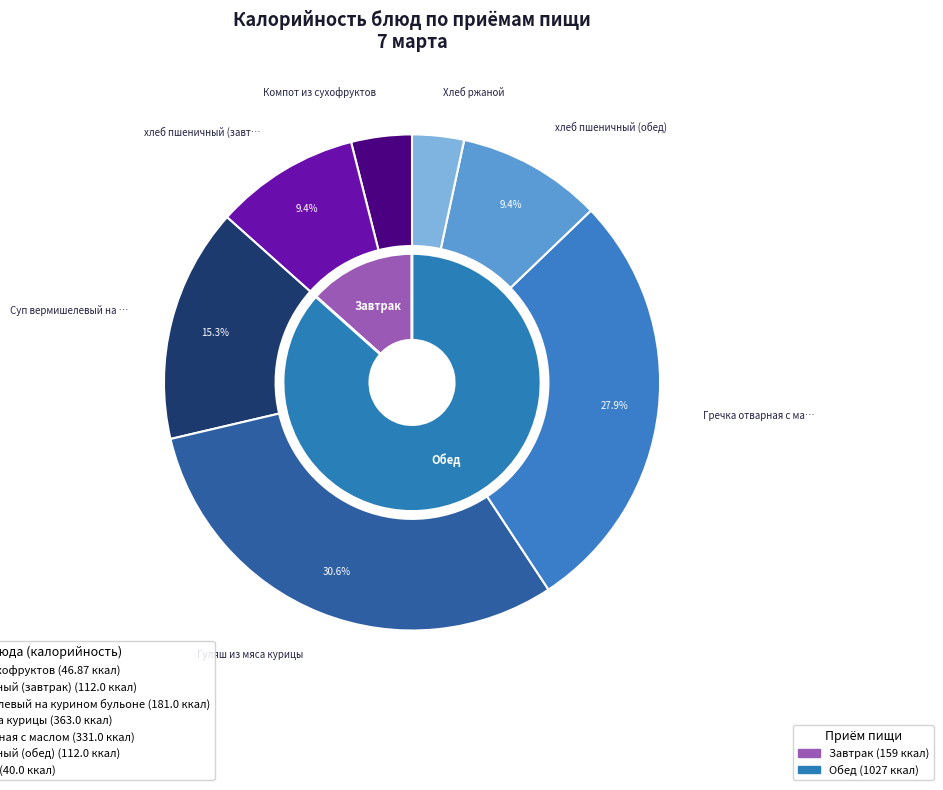

What percentage is the Хлеб ржаной slice, to the nearest percent?

3%